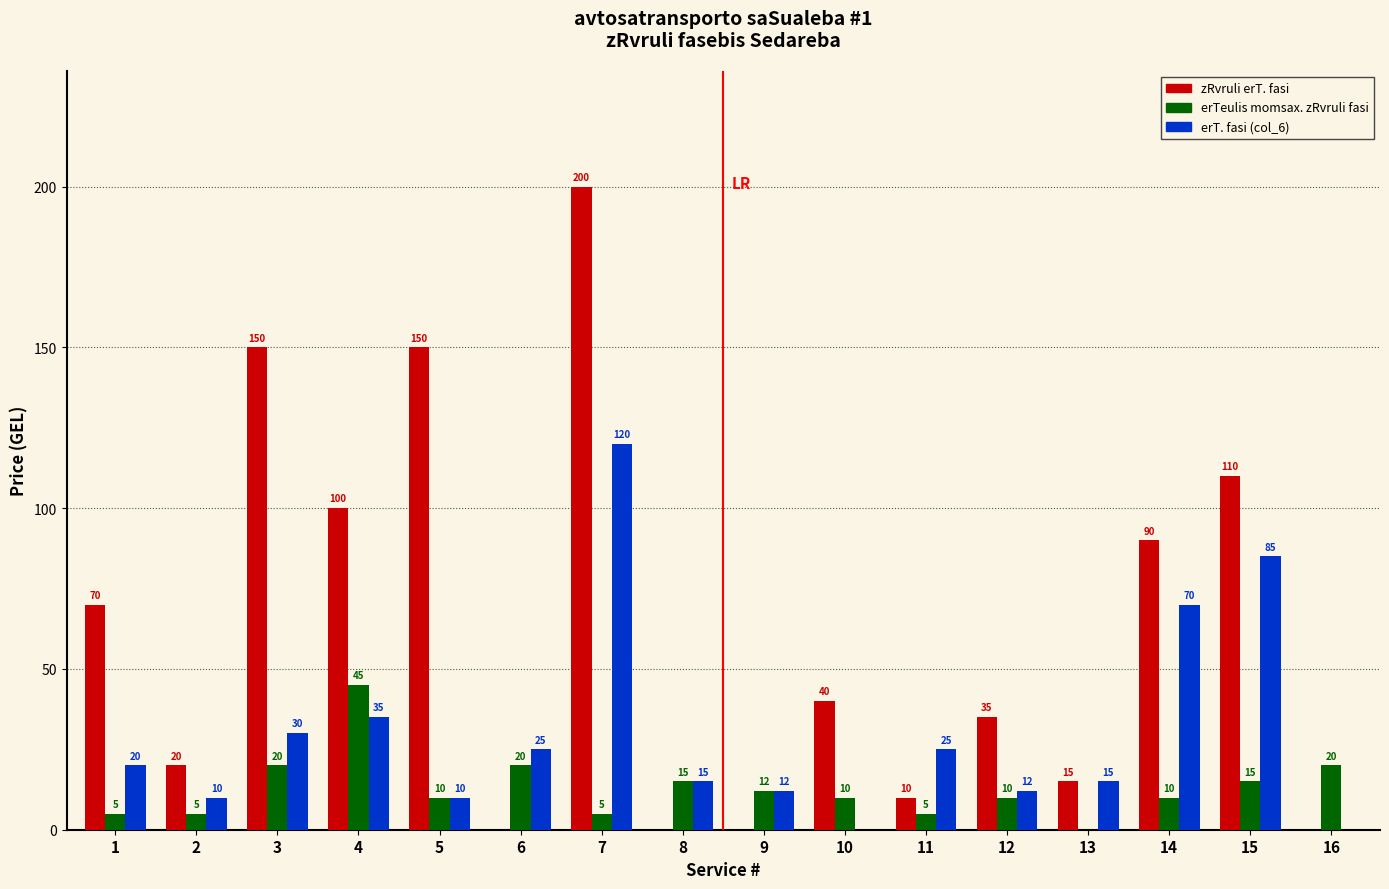

Which series has the widest spread of values?

zRvruli erT. fasi